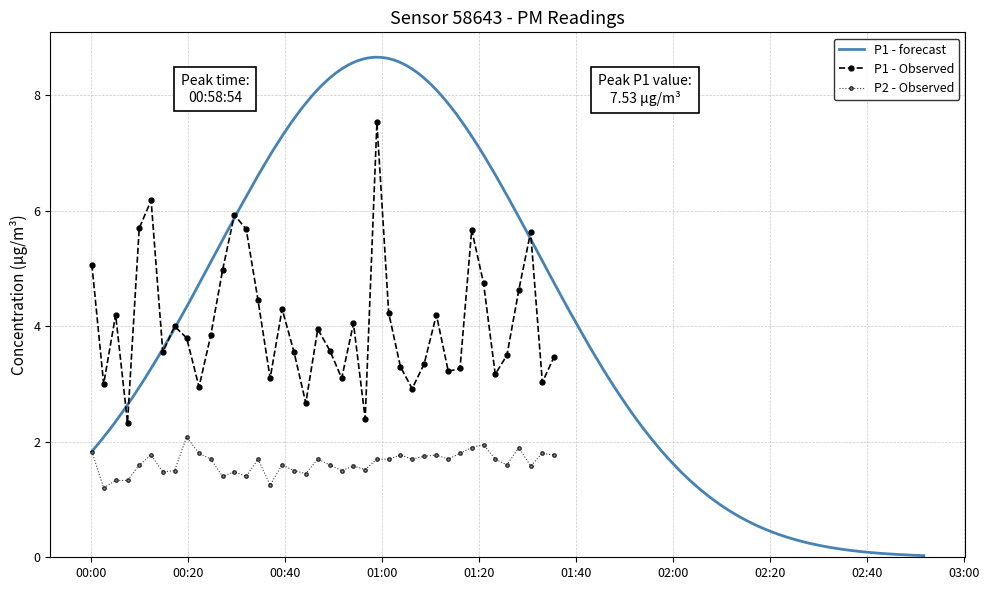

How many interior local valleys does the P1 - Observed series have?

12